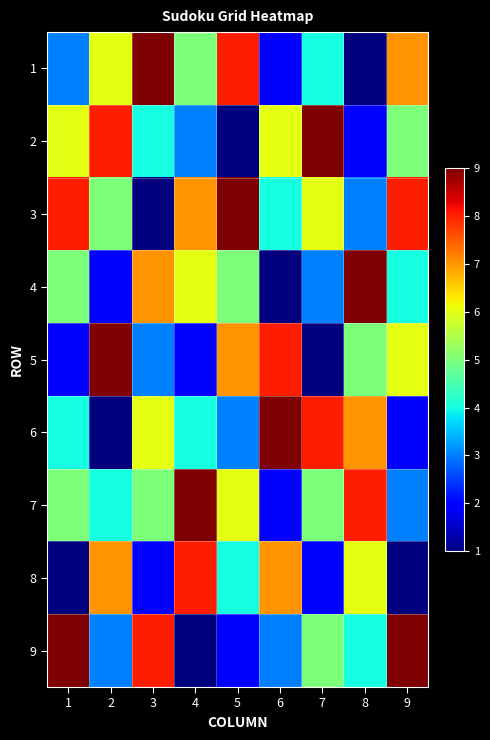

Between 4 and 7, which series saw the biggest shift?

2